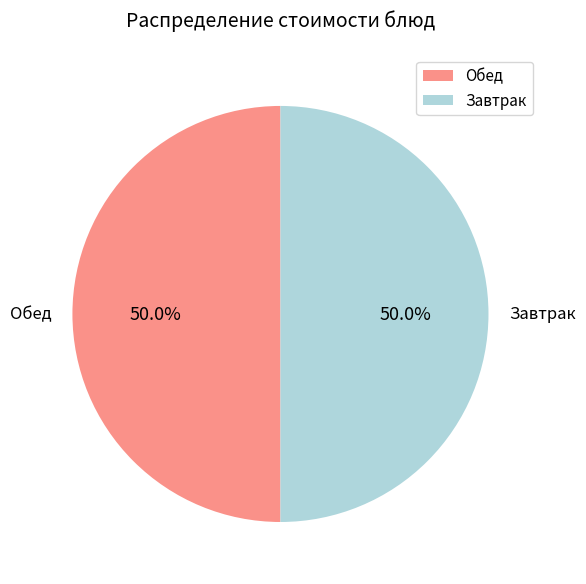

Approximately how many times larger is the value at Обед compared to Завтрак?

1.0